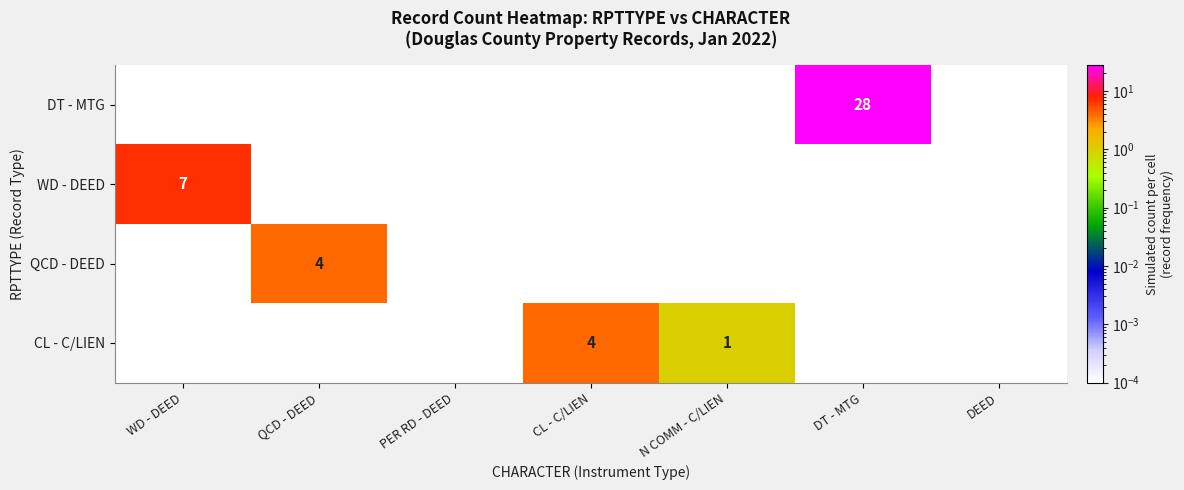

Which series changed the most between WD - DEED and CL - C/LIEN?

WD - DEED